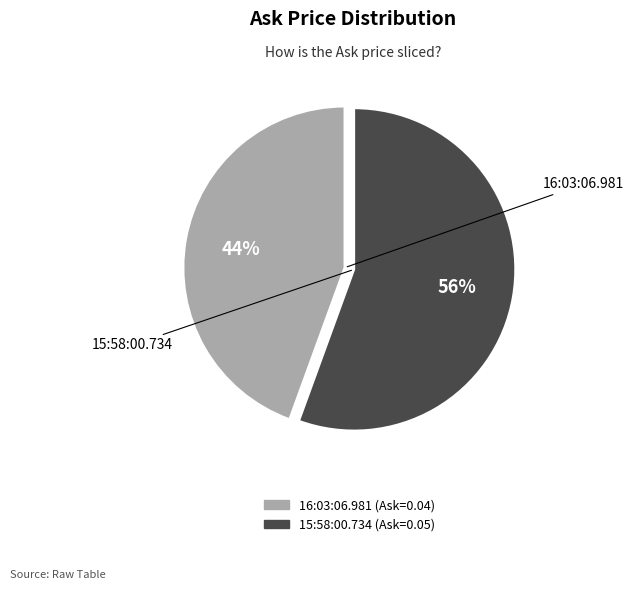

Which category has the biggest portion of the pie?

15:58:00.734